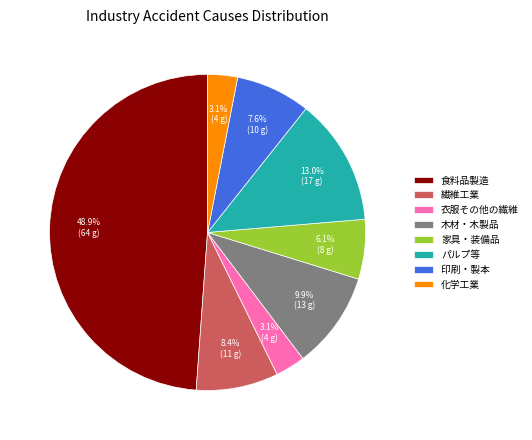

Is there a majority slice in this chart?

No